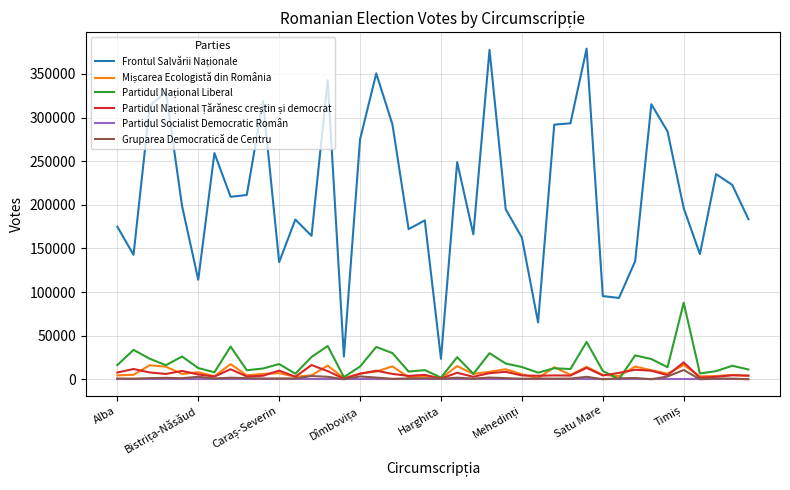

What is the maximum value shown in the chart?

379016